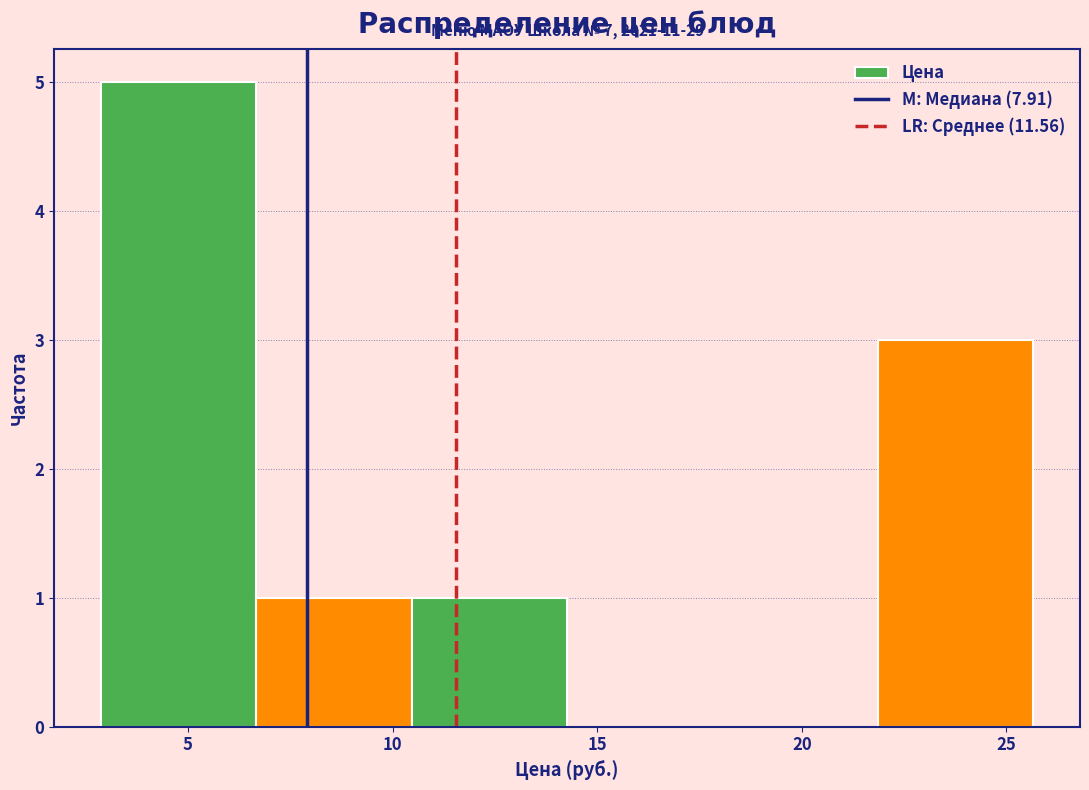

Over which range of the x-axis is the bar tallest?

3.0 to 6.5